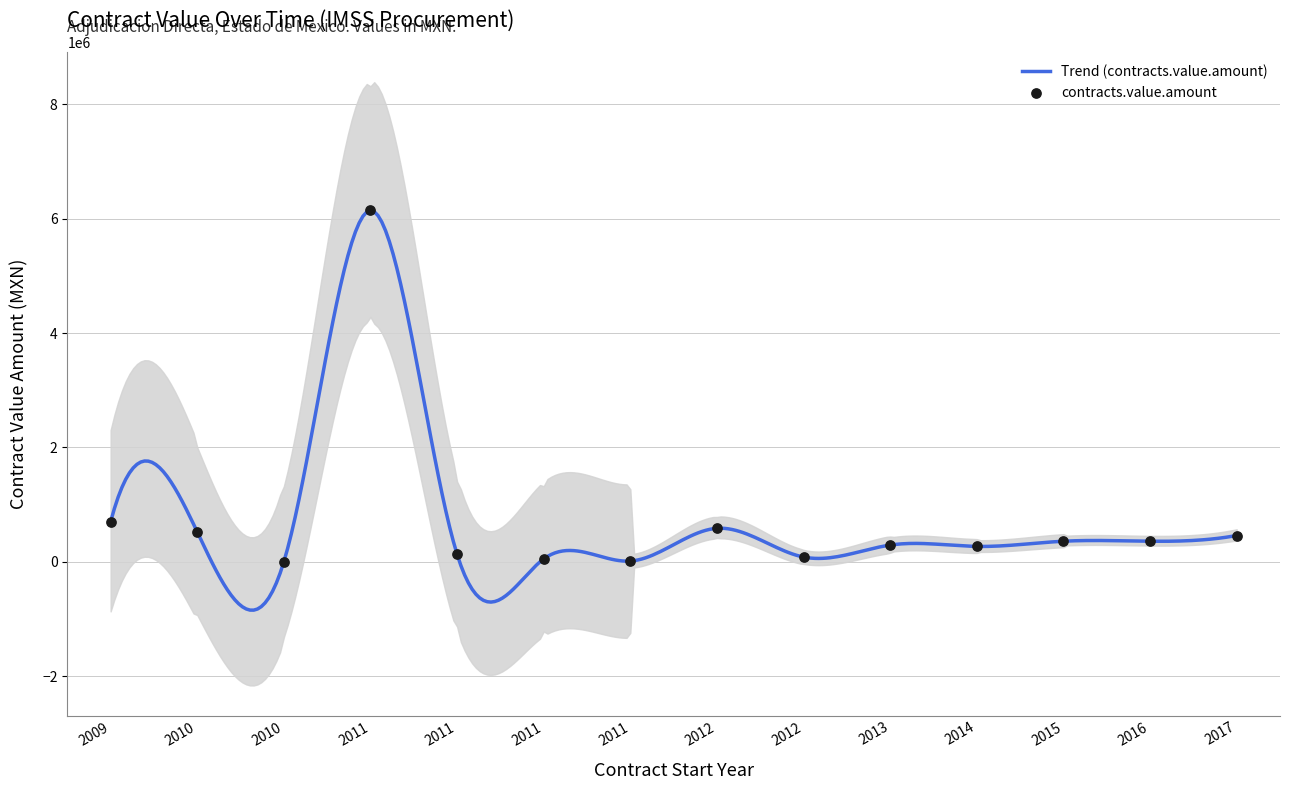

What is the change in value from 2011 to 2014?

+218498